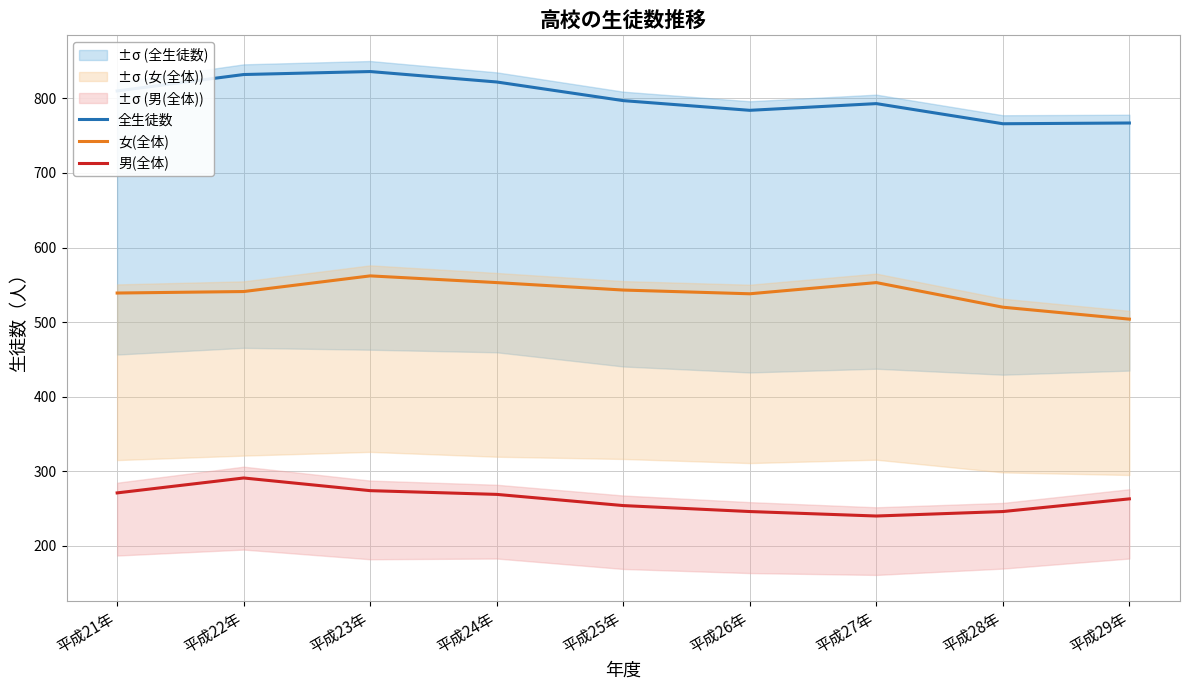

What are all the series names shown in the legend?

全生徒数, 女(全体), 男(全体)